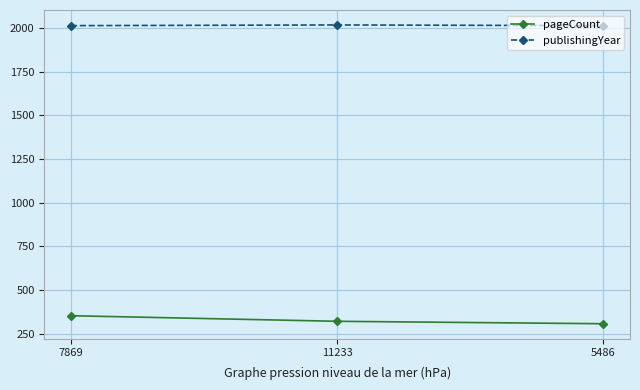

What is the label of the 3rd point from the right?

7869